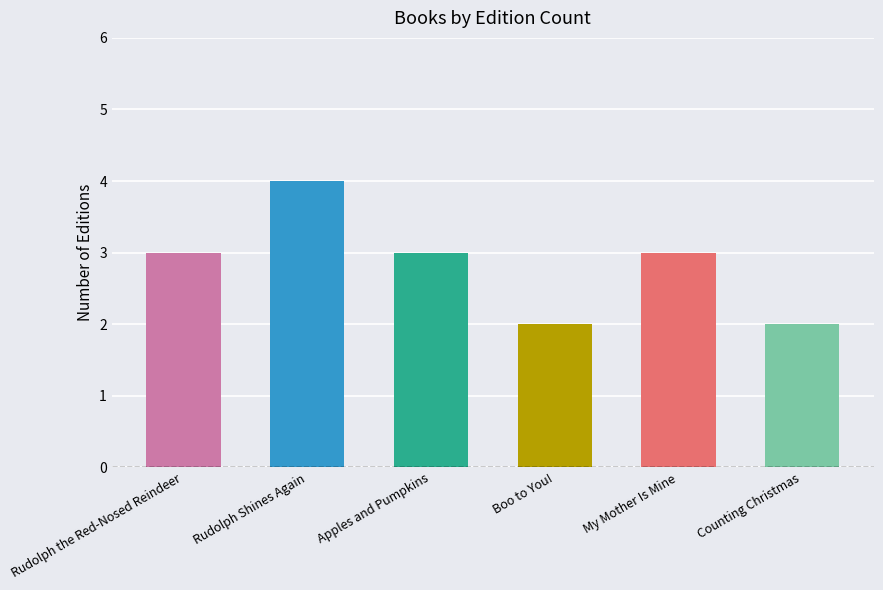

What is the change in value from My Mother Is Mine to Counting Christmas?

-1